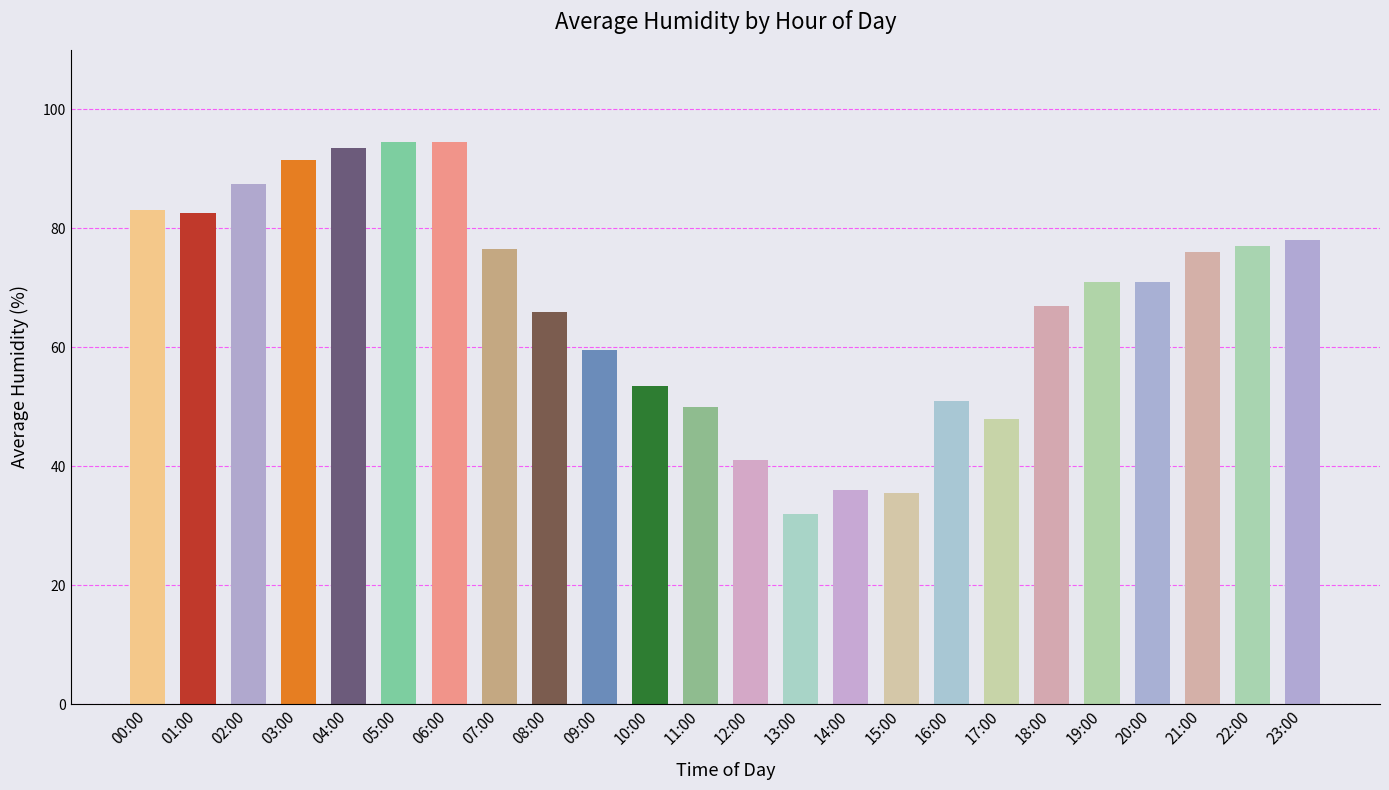

At which label does the data first exceed 71?

00:00